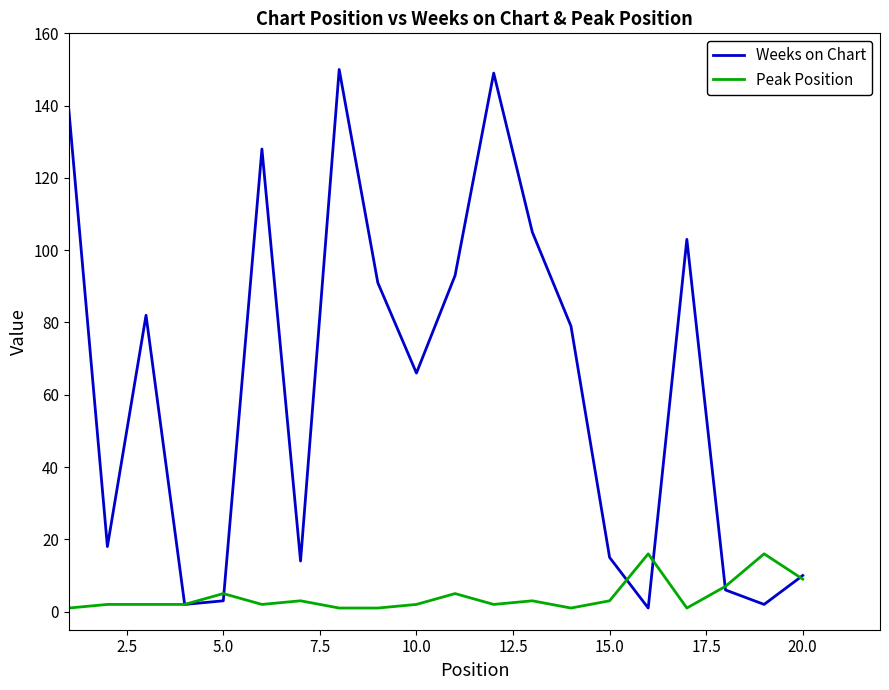

What is the highest value of the Peak Position series?

16